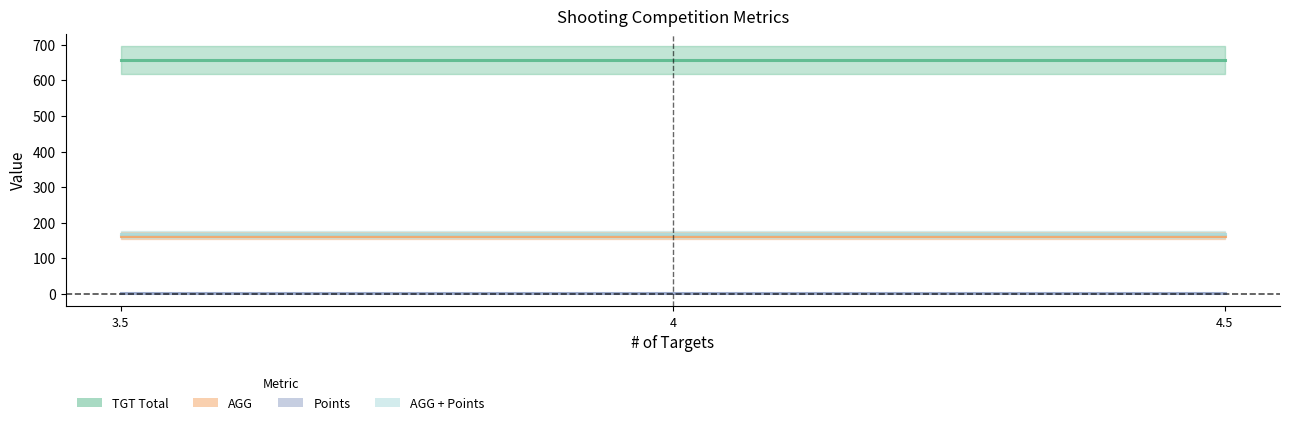

Is it true that AGG equals 164.2 at 3.5?

True